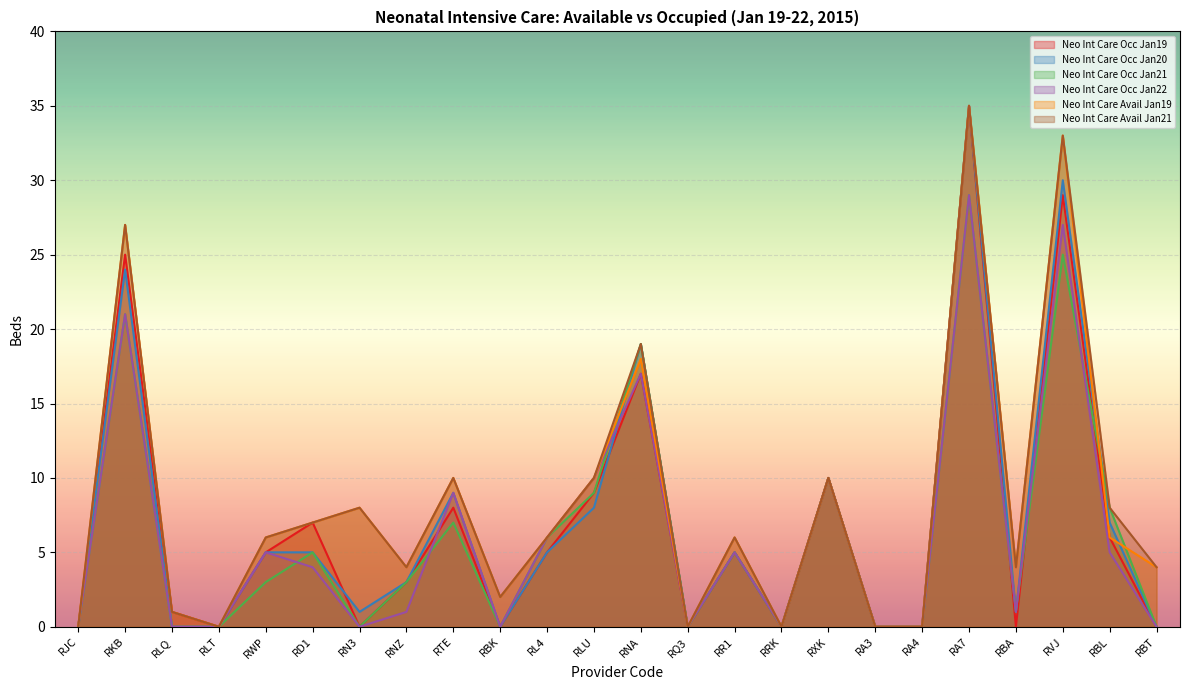

Reading left to right, what are all the values shown in this chart?

Neo Int Care Occ Jan19: RJC=0	RKB=25	RLQ=1	RLT=0	RWP=5	RD1=7	RN3=0	RNZ=3	RTE=8	RBK=0	RL4=5	RLU=9	RNA=17	RQ3=0	RR1=5	RRK=0	RXK=10	RA3=0	RA4=0	RA7=35	RBA=0	RVJ=29	RBL=6	RBT=0
Neo Int Care Occ Jan20: RJC=0	RKB=24	RLQ=0	RLT=0	RWP=5	RD1=5	RN3=1	RNZ=3	RTE=9	RBK=0	RL4=5	RLU=8	RNA=19	RQ3=0	RR1=5	RRK=0	RXK=10	RA3=0	RA4=0	RA7=35	RBA=1	RVJ=30	RBL=7	RBT=0
Neo Int Care Occ Jan21: RJC=0	RKB=21	RLQ=0	RLT=0	RWP=3	RD1=5	RN3=0	RNZ=3	RTE=7	RBK=0	RL4=6	RLU=9	RNA=19	RQ3=0	RR1=5	RRK=0	RXK=10	RA3=0	RA4=0	RA7=29	RBA=1	RVJ=25	RBL=8	RBT=0
Neo Int Care Occ Jan22: RJC=0	RKB=21	RLQ=0	RLT=0	RWP=5	RD1=4	RN3=0	RNZ=1	RTE=9	RBK=0	RL4=6	RLU=10	RNA=17	RQ3=0	RR1=5	RRK=0	RXK=10	RA3=0	RA4=0	RA7=29	RBA=1	RVJ=27	RBL=5	RBT=0
Neo Int Care Avail Jan19: RJC=0	RKB=27	RLQ=1	RLT=0	RWP=6	RD1=7	RN3=8	RNZ=4	RTE=10	RBK=2	RL4=6	RLU=10	RNA=18	RQ3=0	RR1=6	RRK=0	RXK=10	RA3=0	RA4=0	RA7=35	RBA=4	RVJ=33	RBL=6	RBT=4
Neo Int Care Avail Jan21: RJC=0	RKB=27	RLQ=1	RLT=0	RWP=6	RD1=7	RN3=8	RNZ=4	RTE=10	RBK=2	RL4=6	RLU=10	RNA=19	RQ3=0	RR1=6	RRK=0	RXK=10	RA3=0	RA4=0	RA7=35	RBA=4	RVJ=33	RBL=8	RBT=4